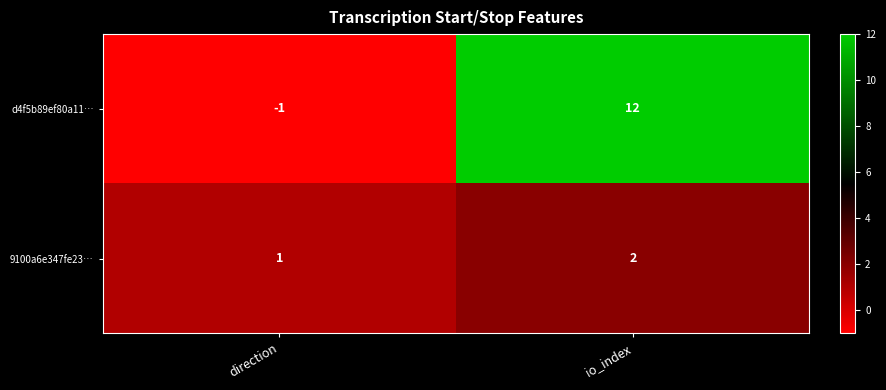

At which label does 9100a6e347fe23… reach its minimum?

direction